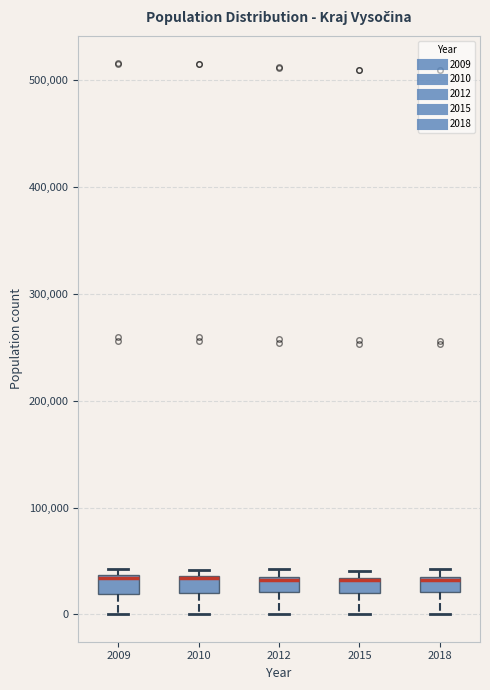

Where does the lower whisker of the box at x = 2015 end on the y-axis? The values are not printed on the chart, so give them approximately, as read against the axis.

0